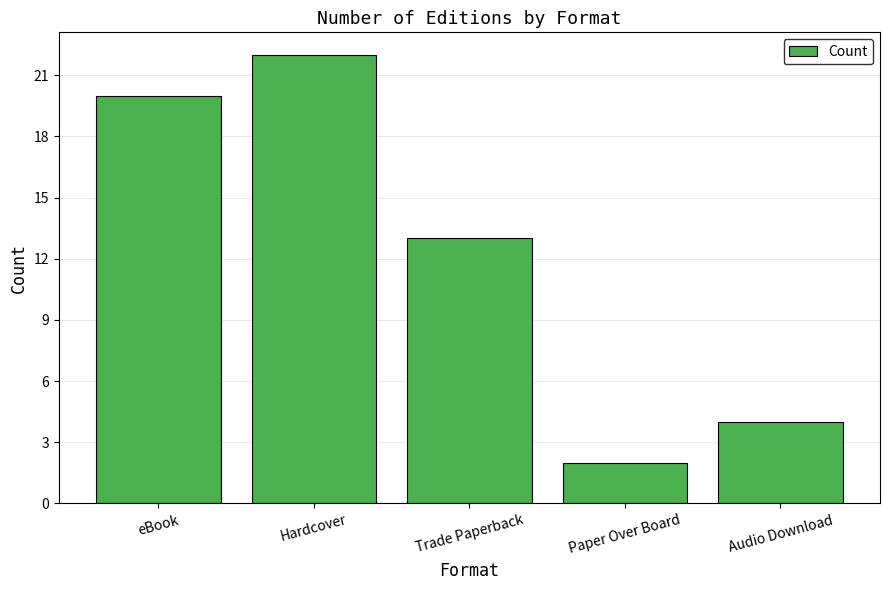

Rank the categories by value from lowest to highest.

Paper Over Board, Audio Download, Trade Paperback, eBook, Hardcover